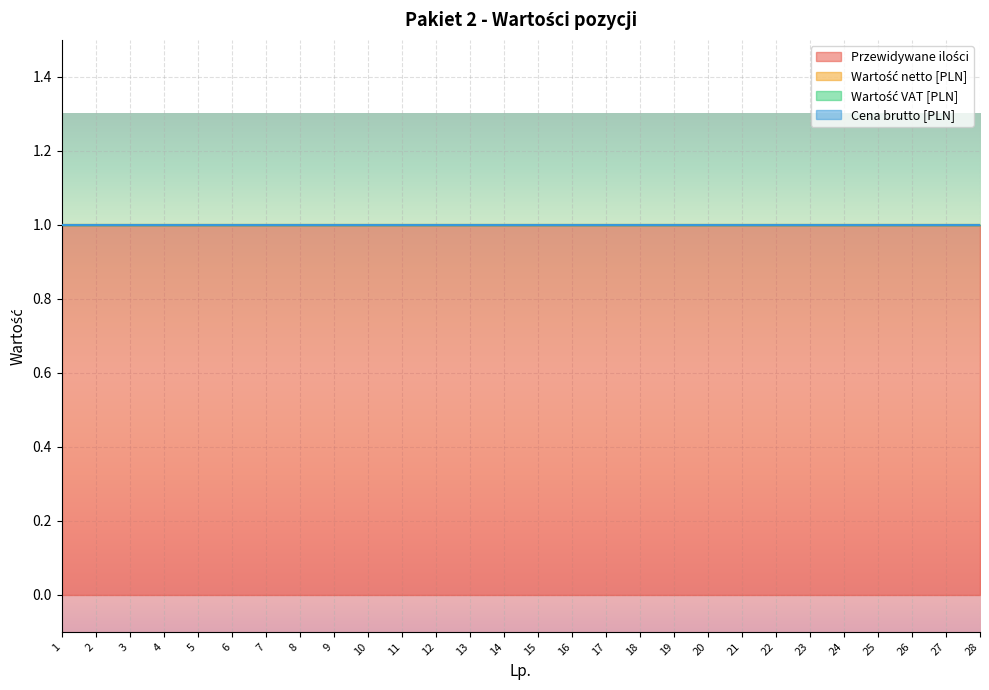

Which series has the largest range (max minus min)?

Przewidywane ilości